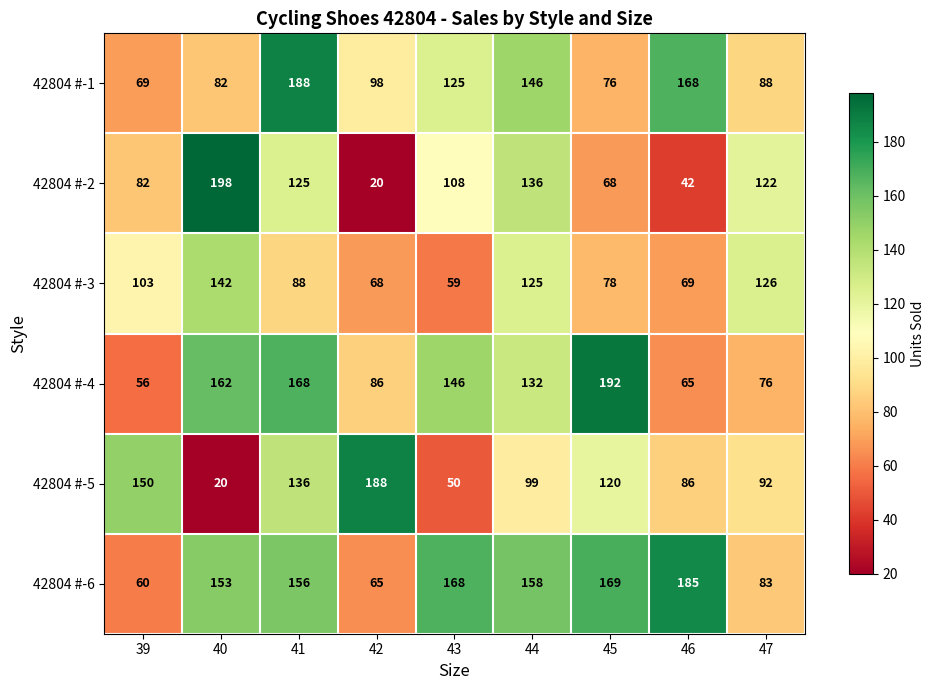

What is the highest value of the 42804 #-4 series?

192